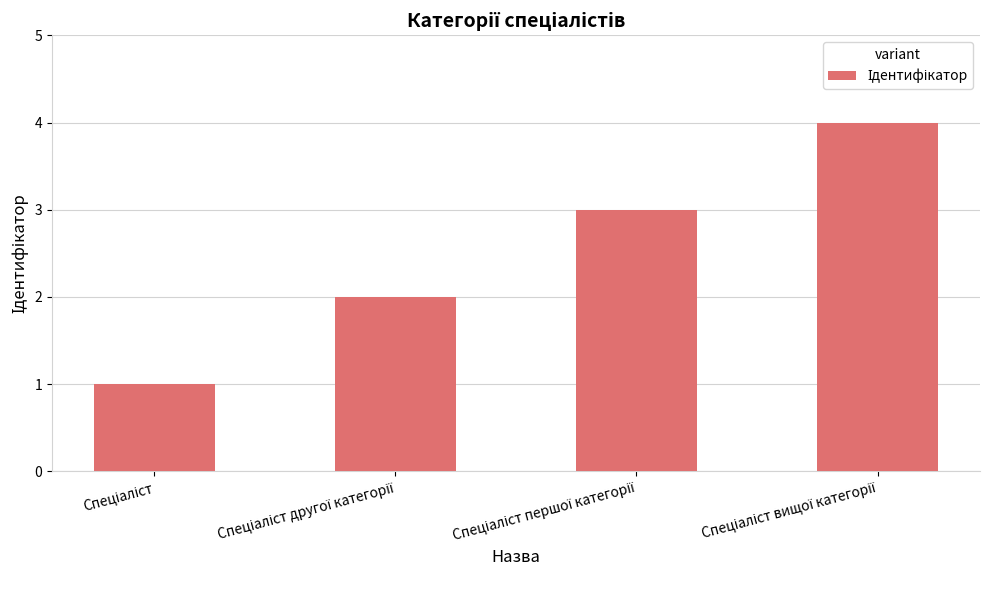

What is the difference between the maximum and minimum values?

3